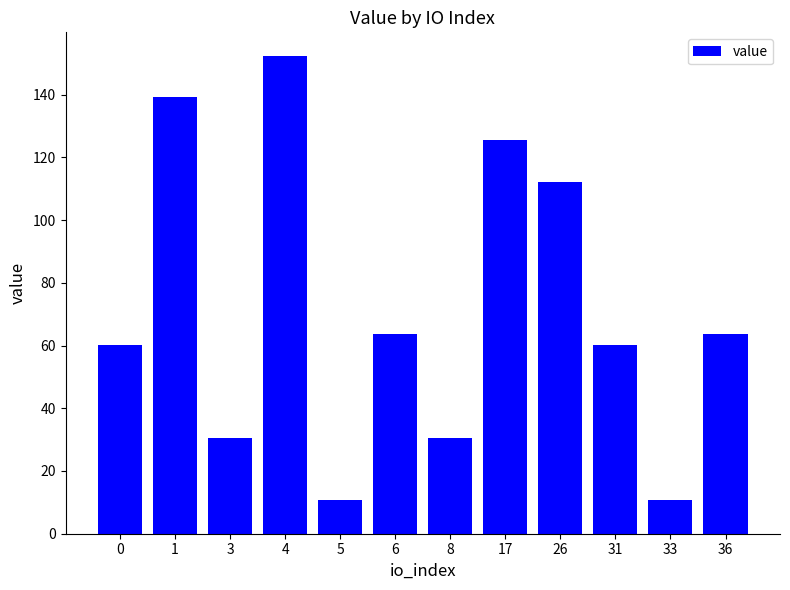

What is the change in value from 8 to 17?

+94.8